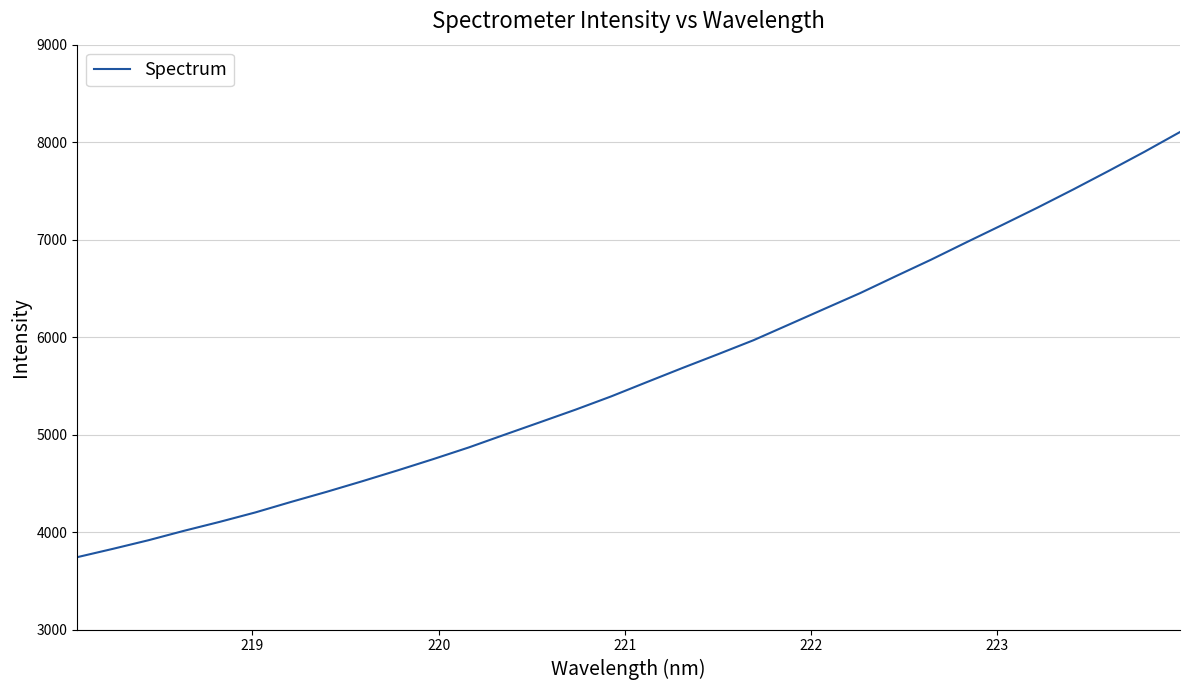

What is the minimum value shown in the chart?

3742.8